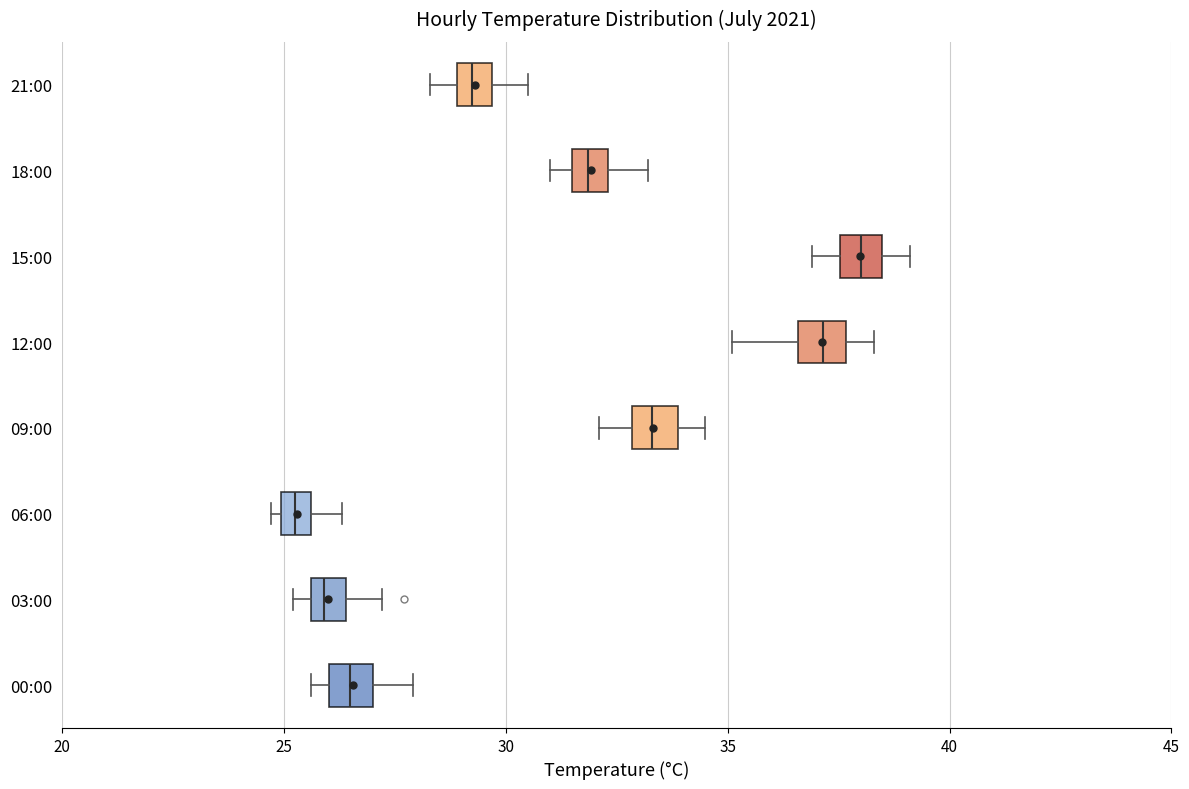

Where does the median line of the box for 18:00 sit on the x-axis? The values are not printed on the chart, so give them approximately, as read against the axis.

32.0